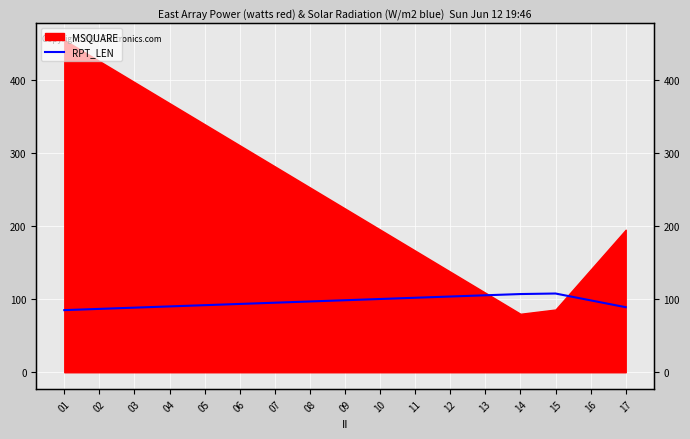

What is the value of the 16th point from the left?

98.4